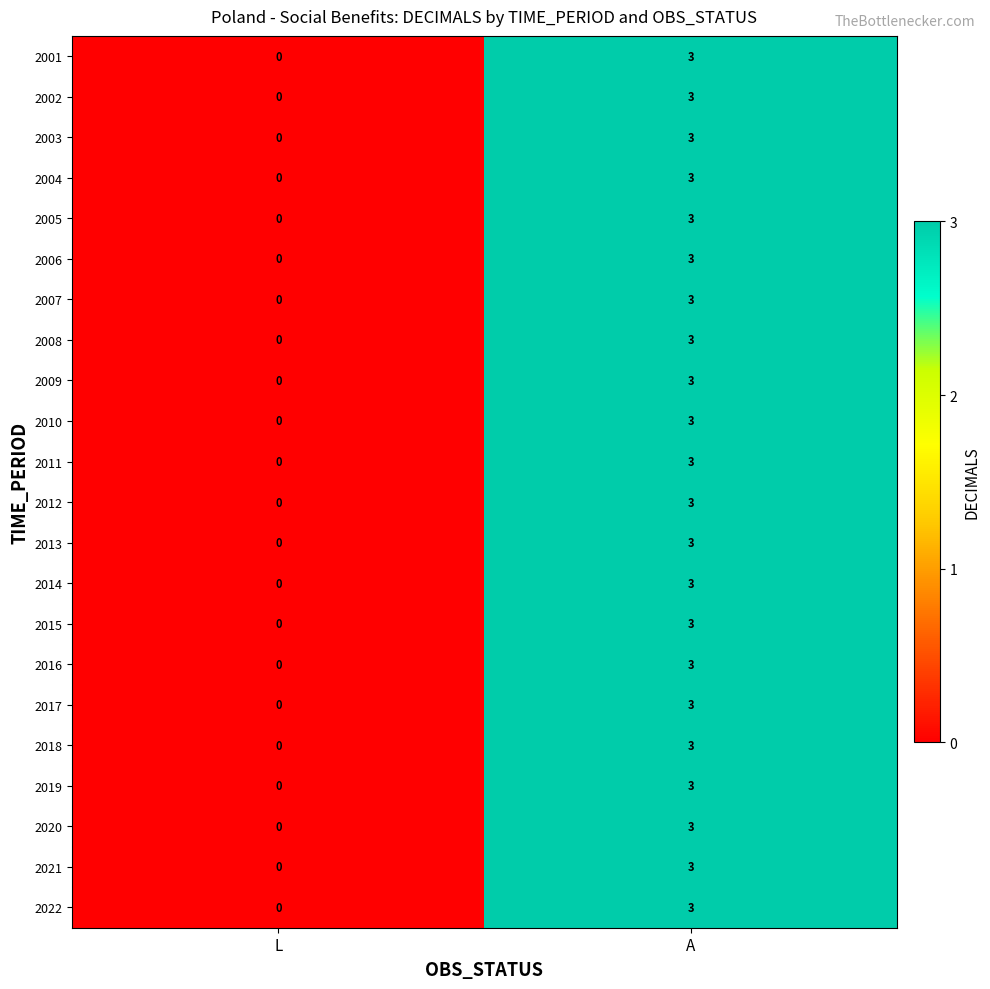

What is the greatest value displayed?

3